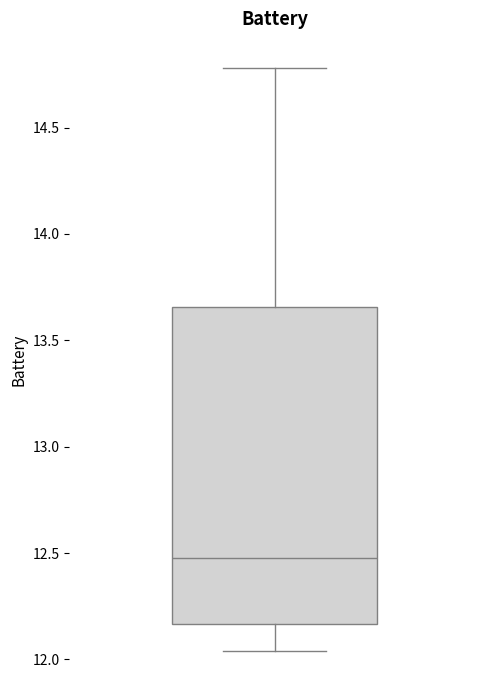

Read this box plot against the y-axis: the position of the median line, the range covered by the box, and the ends of both whiskers. The values are not printed on the chart, so give them approximately, as read against the axis.

median 12.50, box 12.15 to 13.65, whiskers 12.05 to 14.80